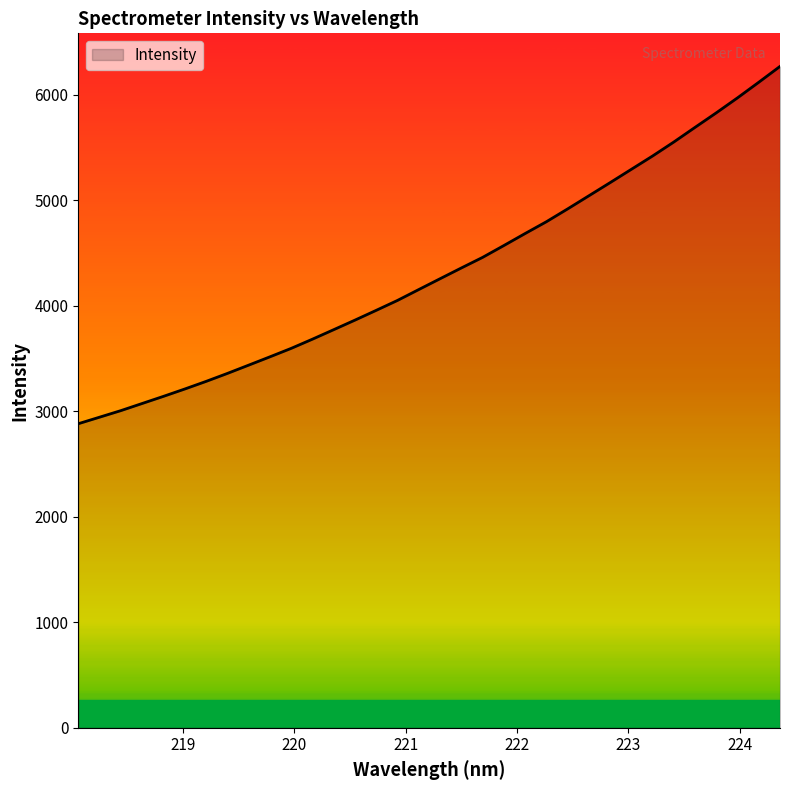

What is the greatest value displayed?

6269.0